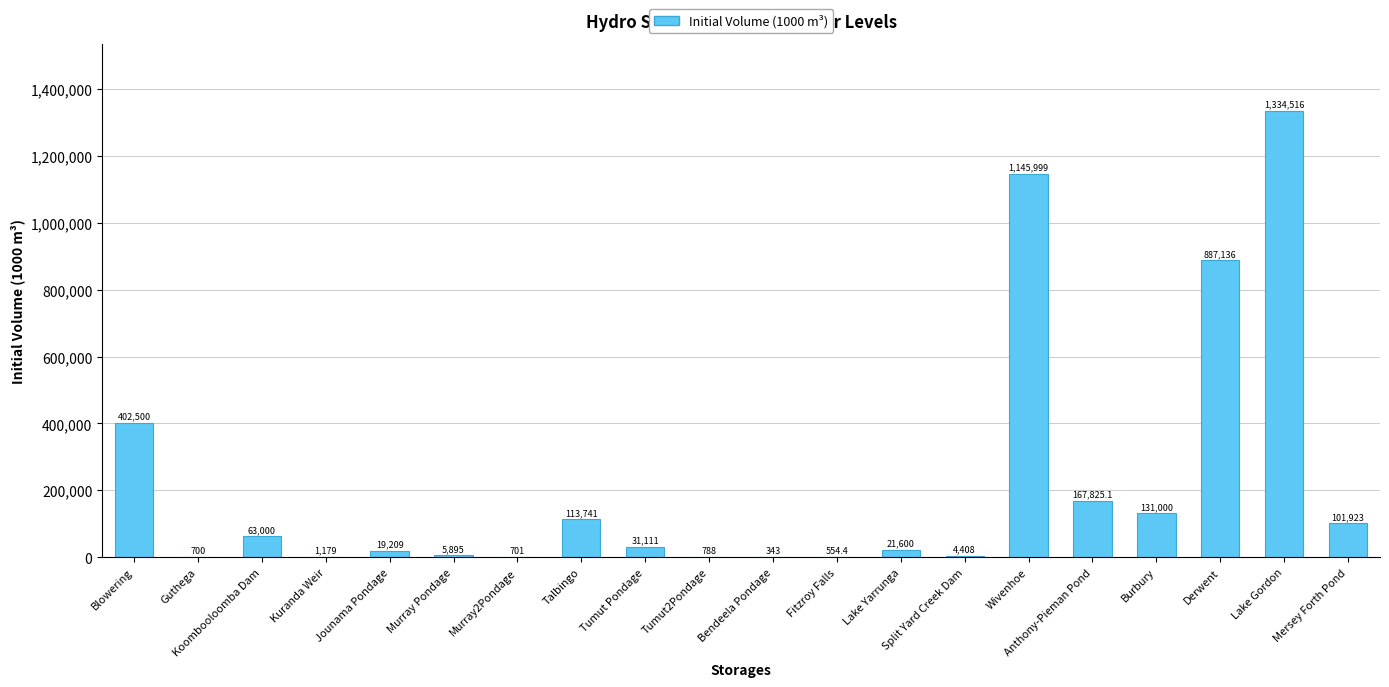

Which label corresponds to the largest value in the chart?

Lake Gordon